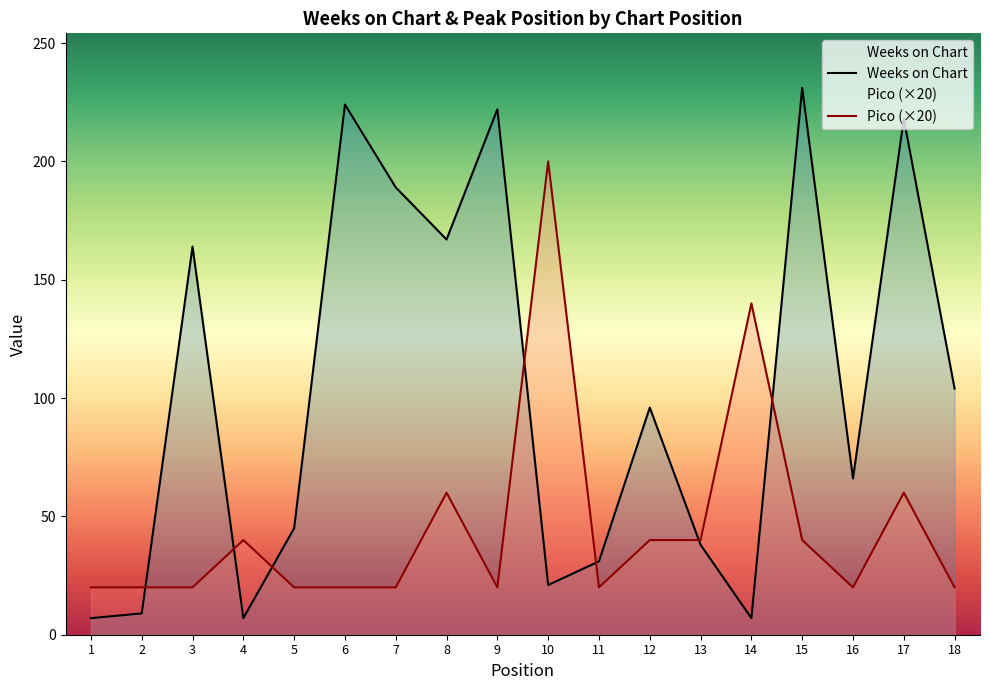

At which label does Weeks on Chart first exceed 96?

3